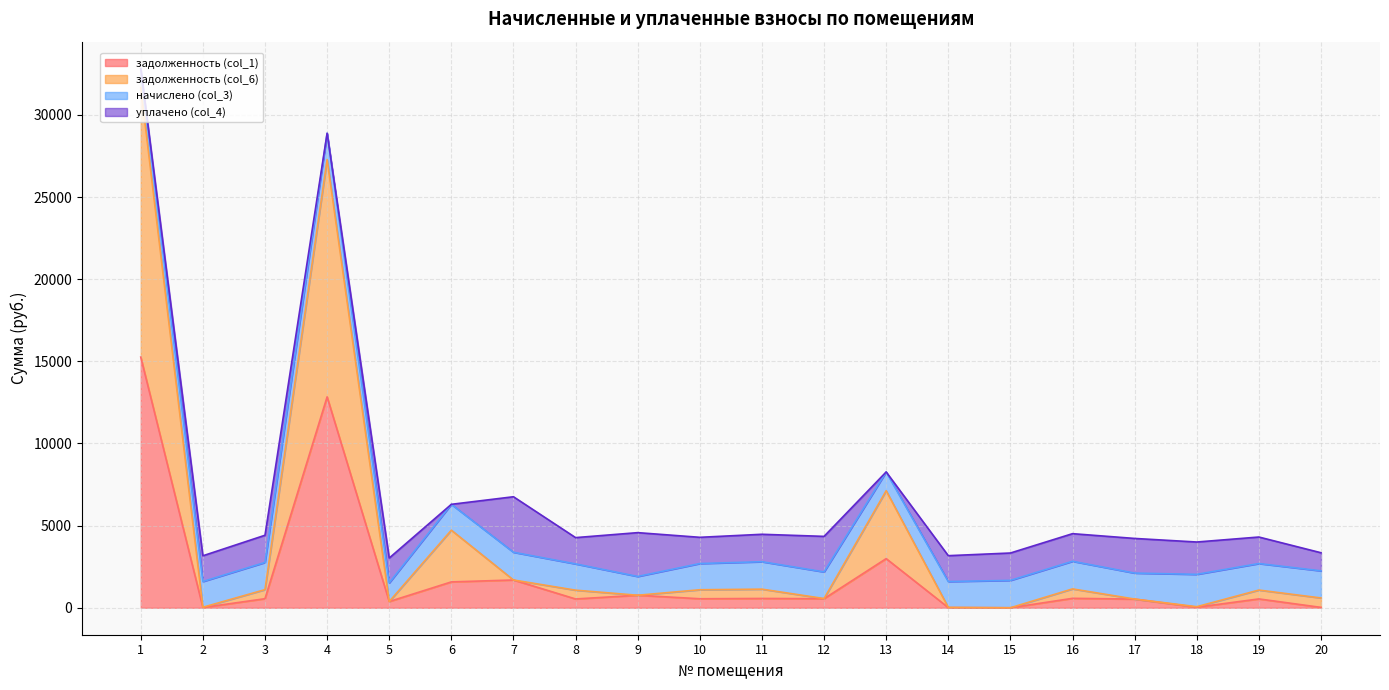

Which has a higher value, 2 or 11?

11